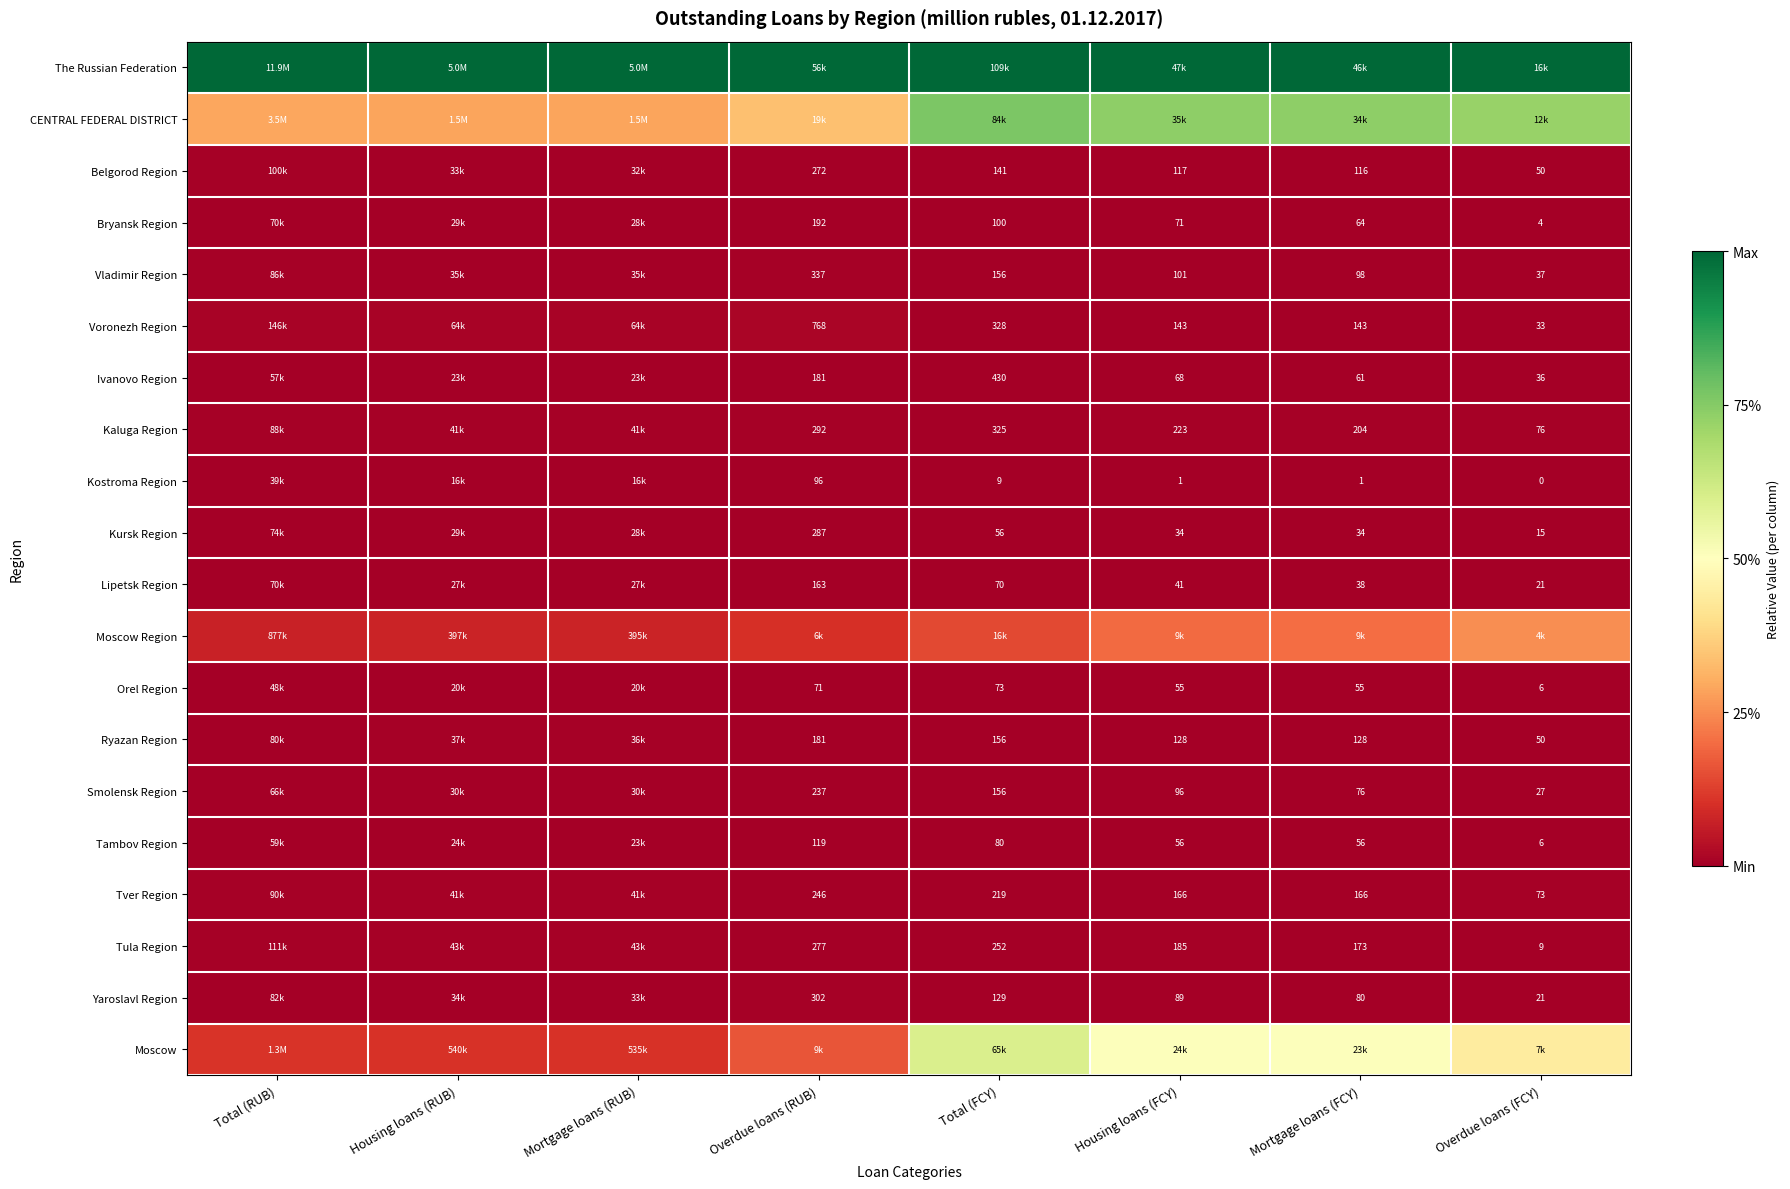

Is the value of Tula Region at Overdue loans (FCY) greater than the value of Belgorod Region at Mortgage loans (FCY)?

No